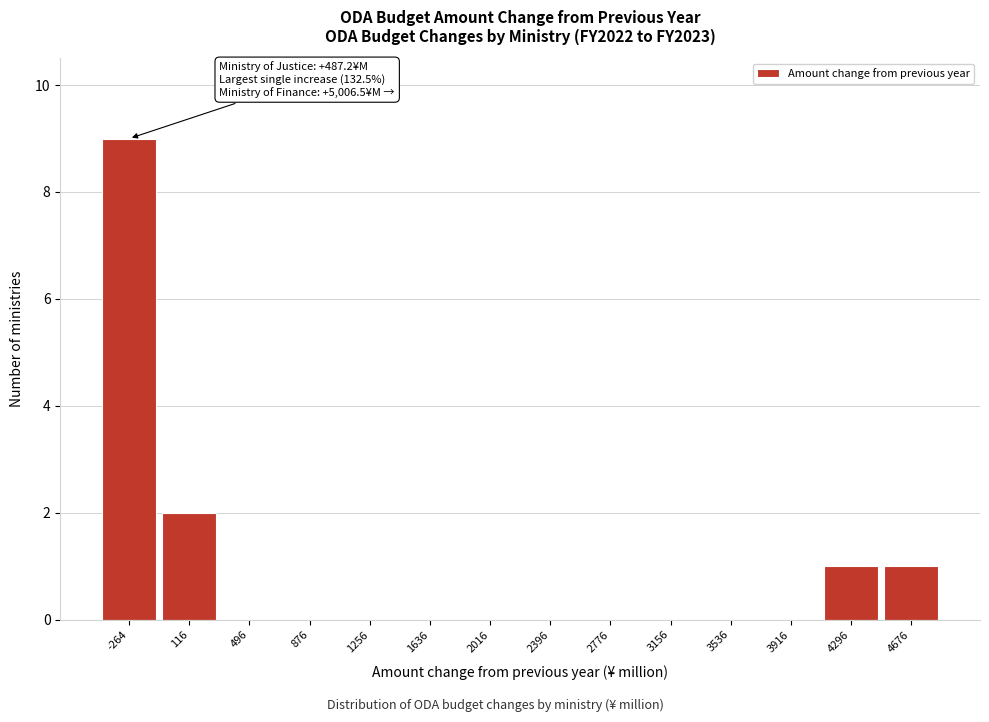

Reading right to left, extract all data points from this chart.

4676=1	4296=1	3916=0	3536=0	3156=0	2776=0	2396=0	2016=0	1636=0	1256=0	876=0	496=0	116=2	-264=9